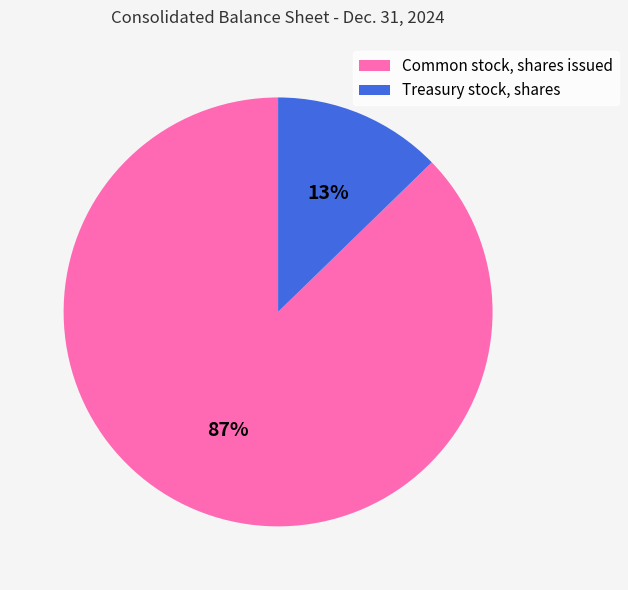

To the nearest percent, what percentage of the pie is Common stock, shares issued?

87%